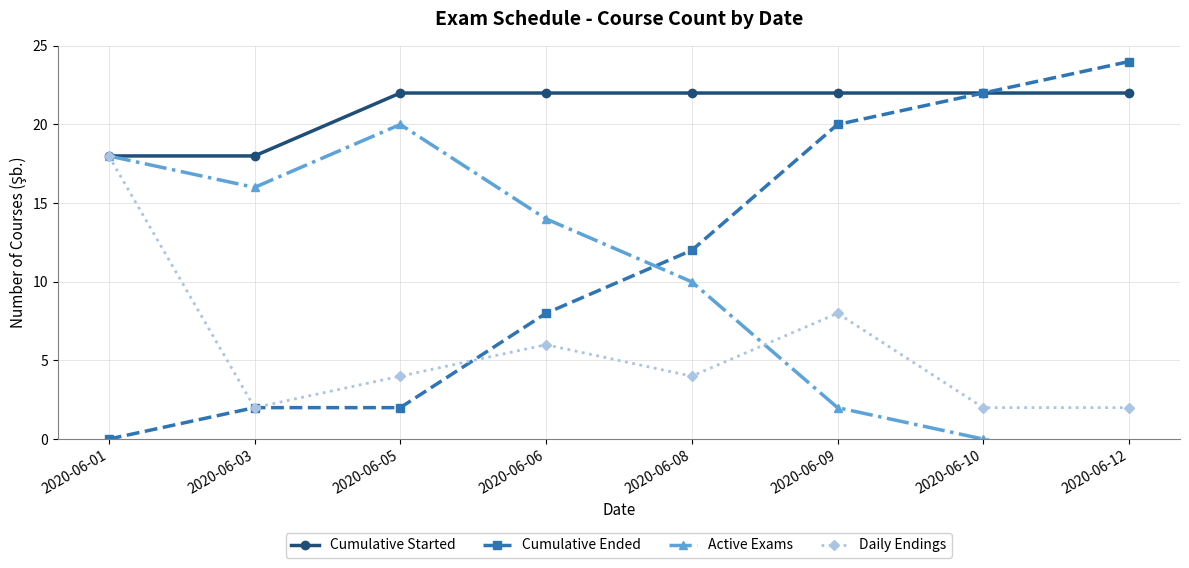

At how many categories does at least one series exceed 20?

6